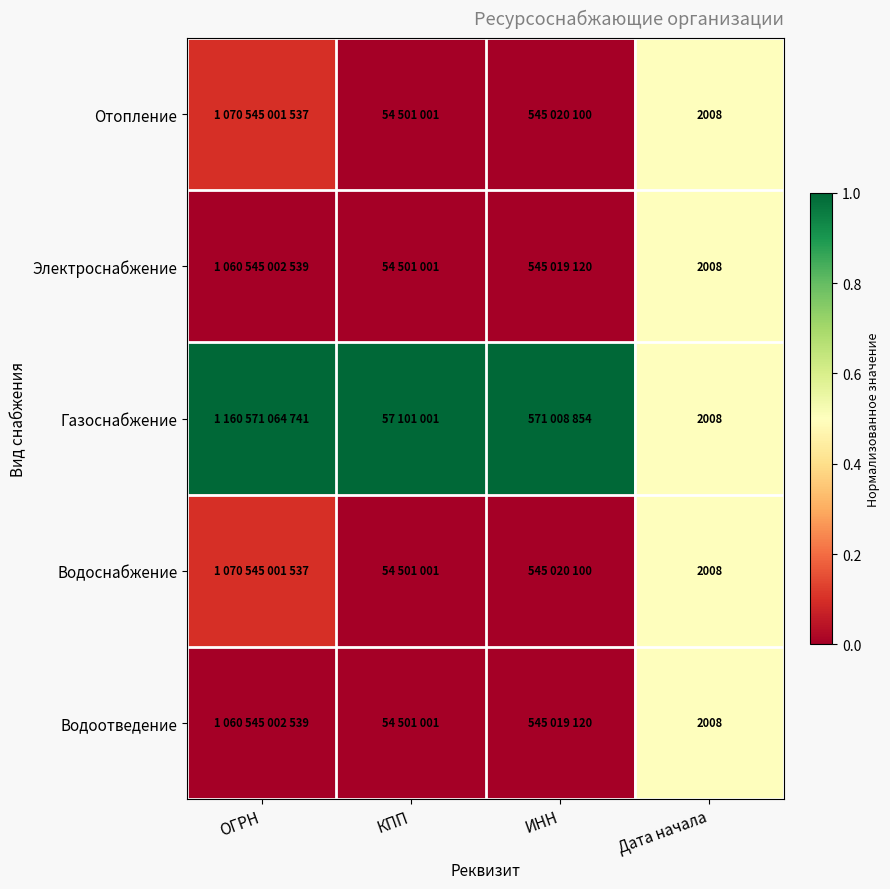

Is it true that Водоснабжение equals 0.0 at КПП?

True